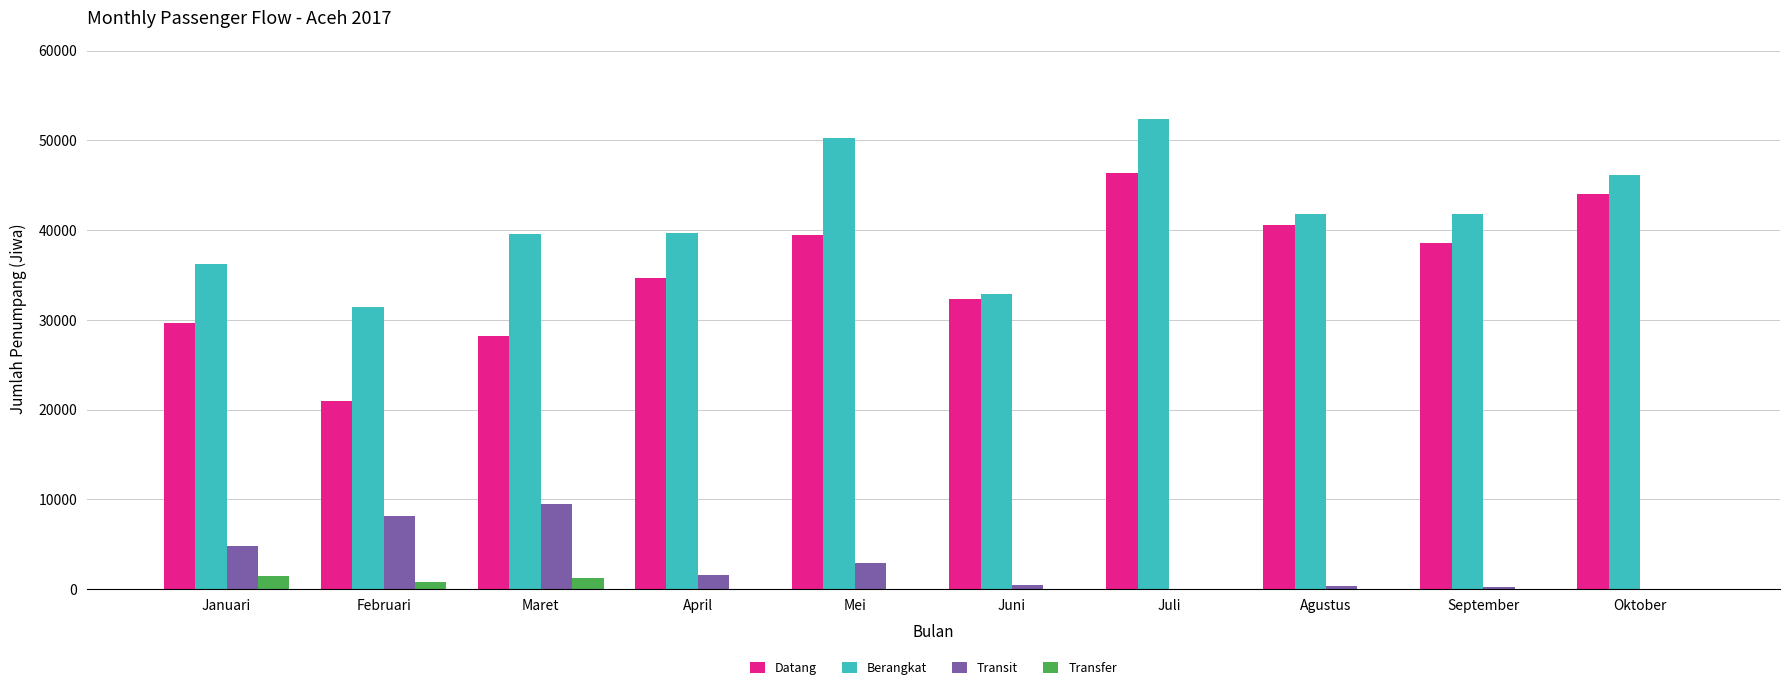

Is the value of Transfer at Maret greater than the value of Datang at Juni?

No